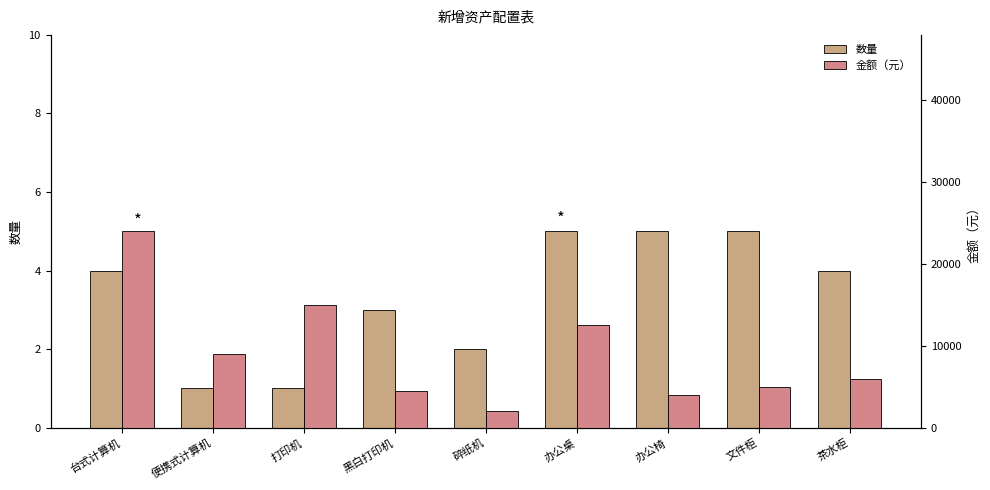

At which category does the chart reach its minimum across all series?

便携式计算机